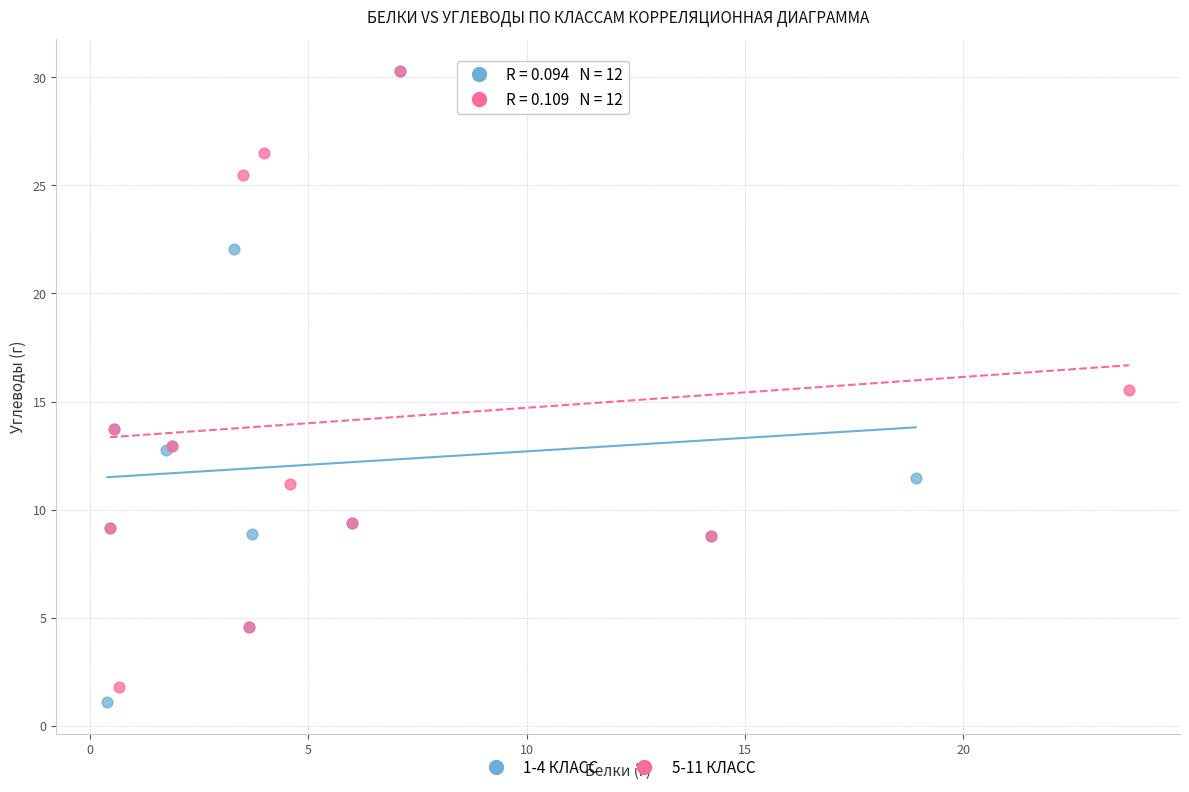

Which series has the widest spread of Y values?

1-4 КЛАСС